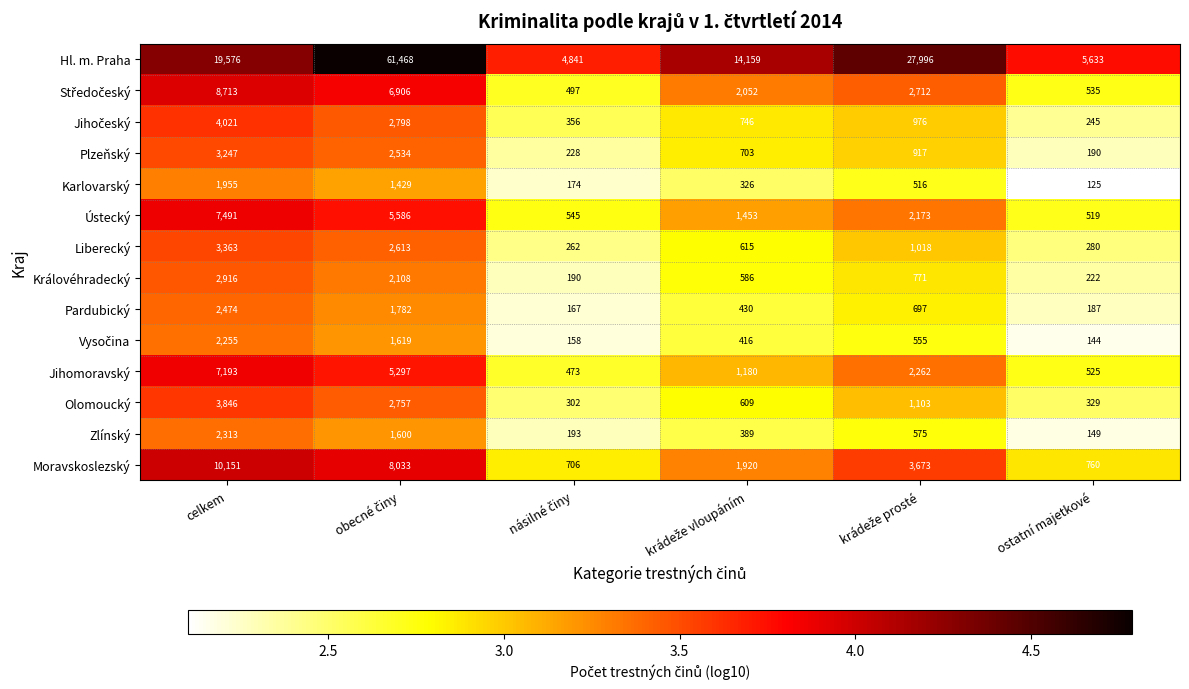

Which series has the largest total across all categories?

Hl. m. Praha